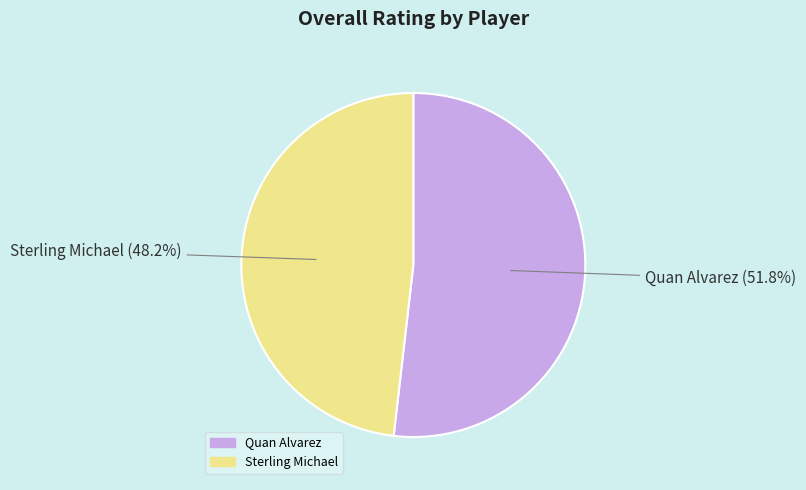

Combined, what portion of the pie is Quan Alvarez and Sterling Michael?

100.0%